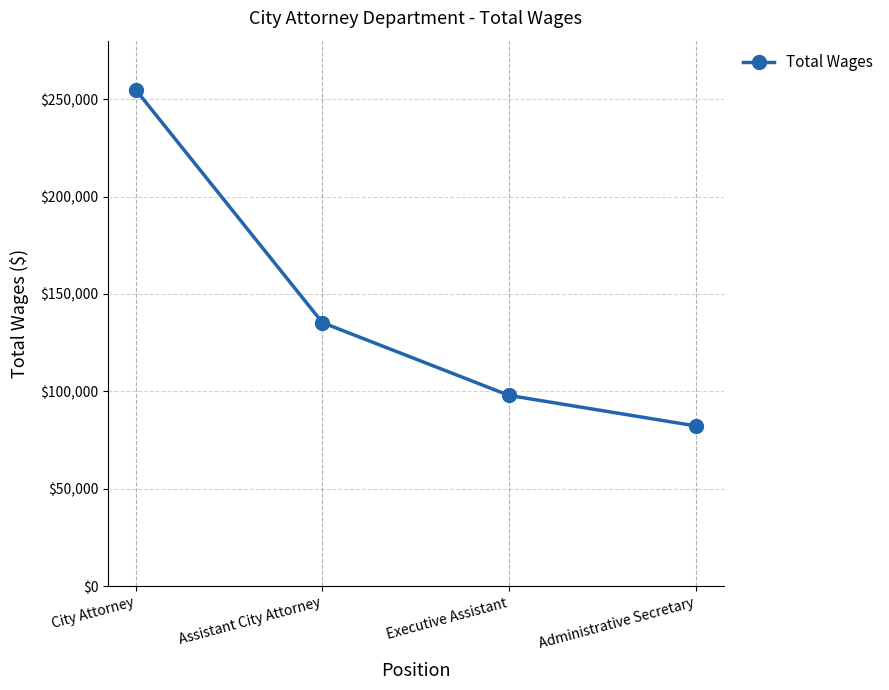

What is the greatest value displayed?

254682